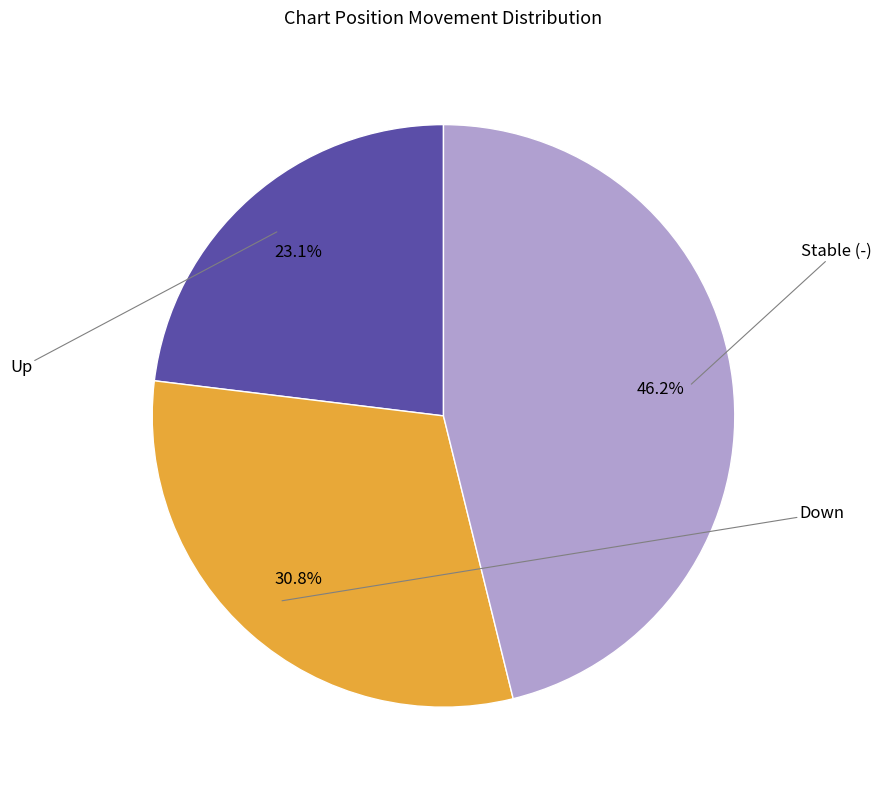

Is there a majority slice in this chart?

No